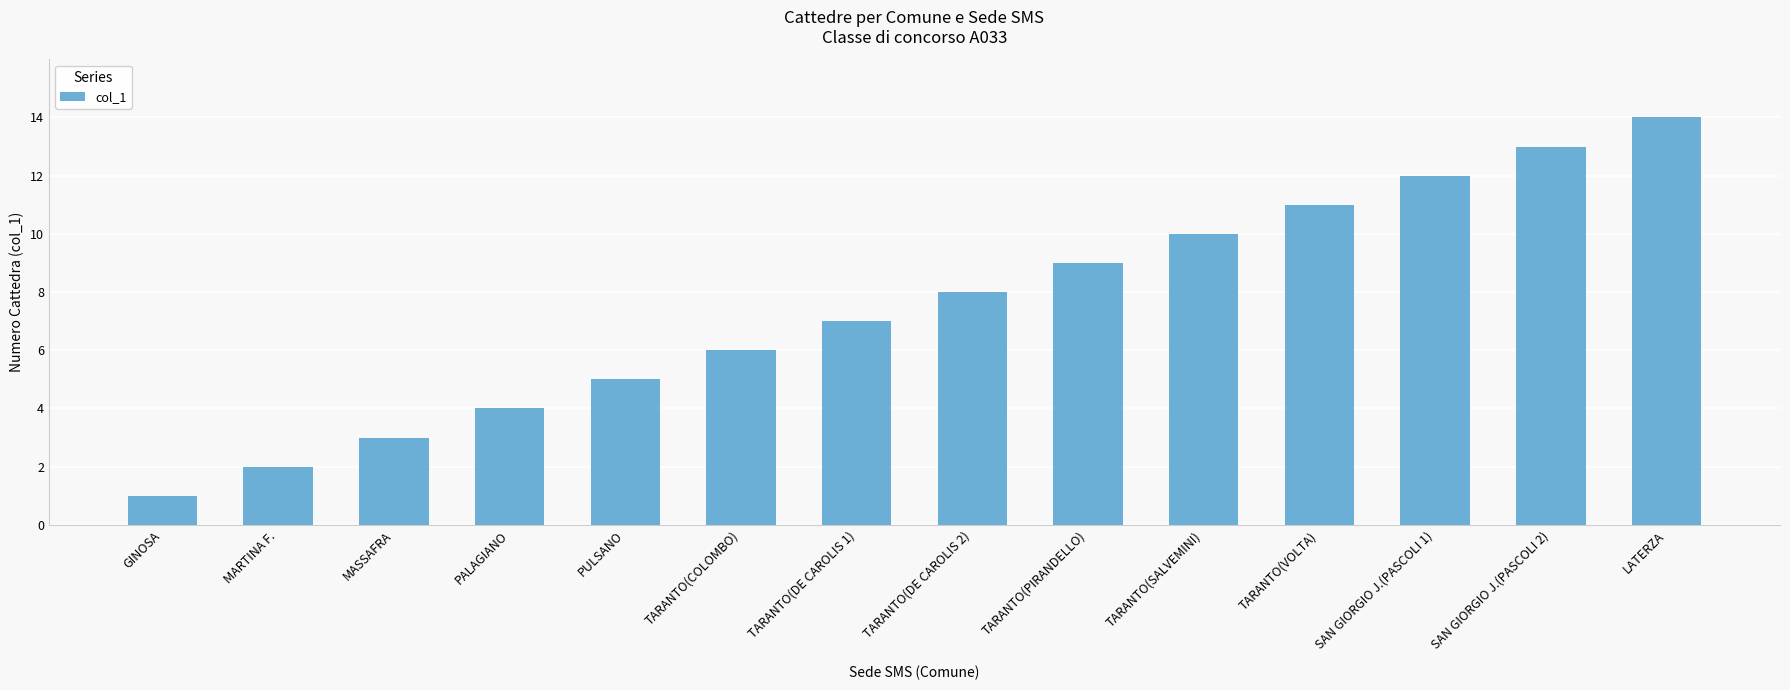

Which label corresponds to the smallest value in the chart?

GINOSA